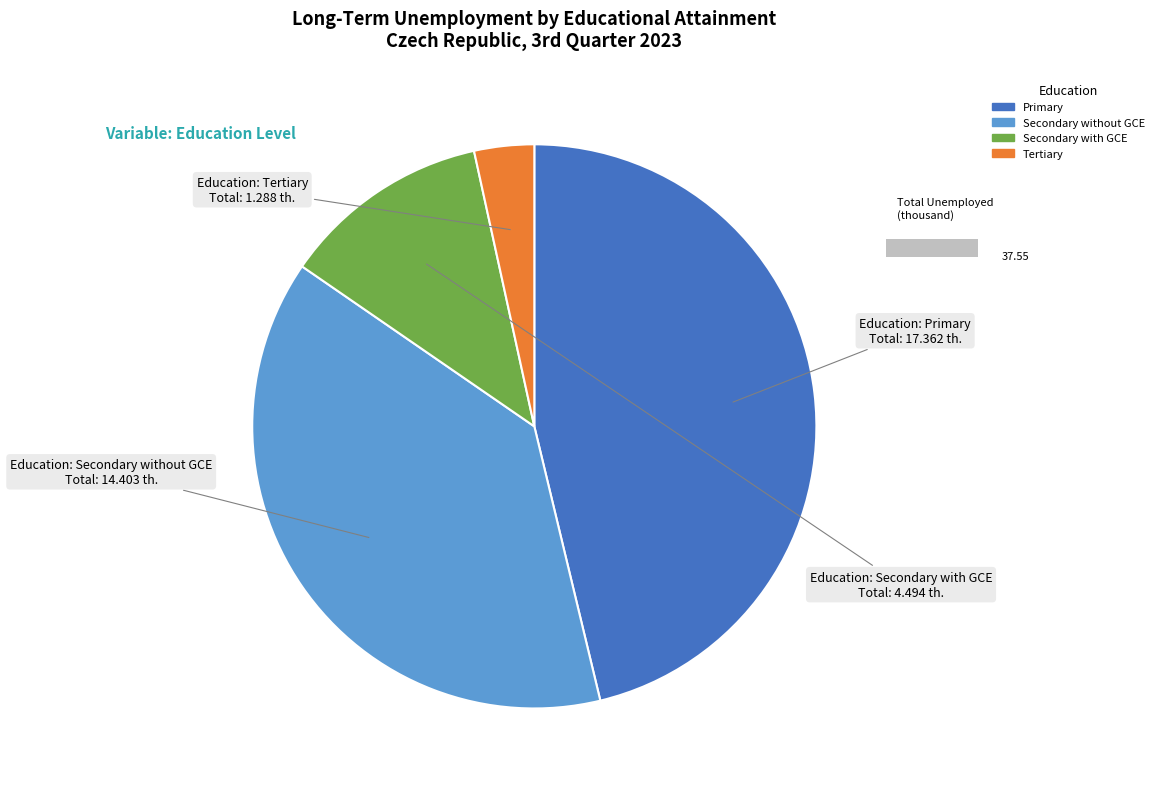

Count the number of slices in the pie.

4